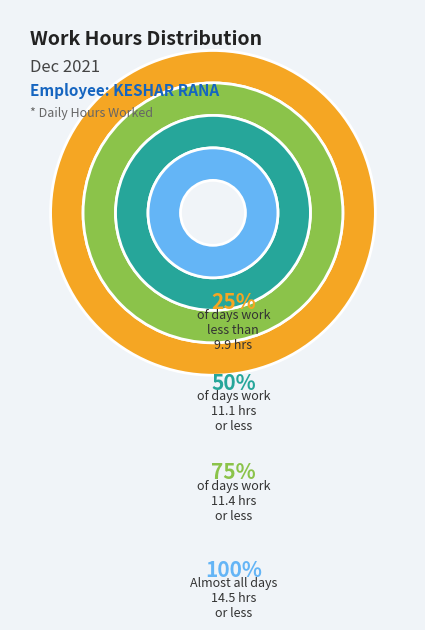

Is it true that Day 5 is 16% of the pie?

False